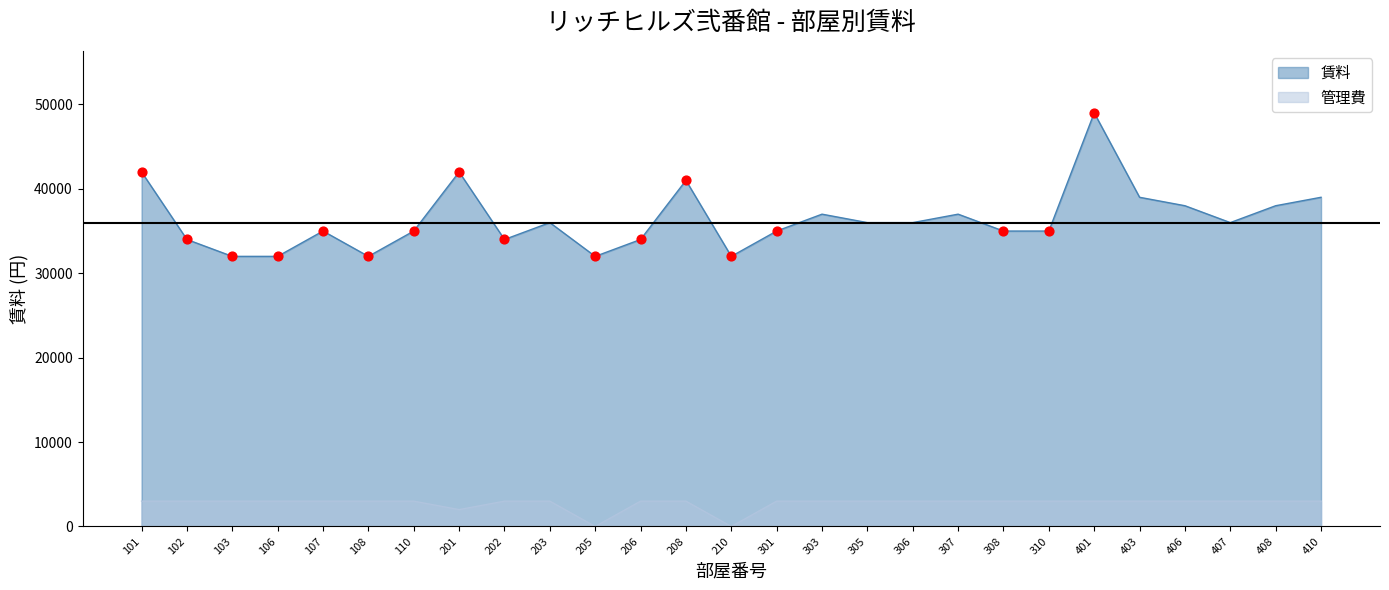

Is the value of 賃料 at 205 greater than the value of 管理費 at 206?

Yes